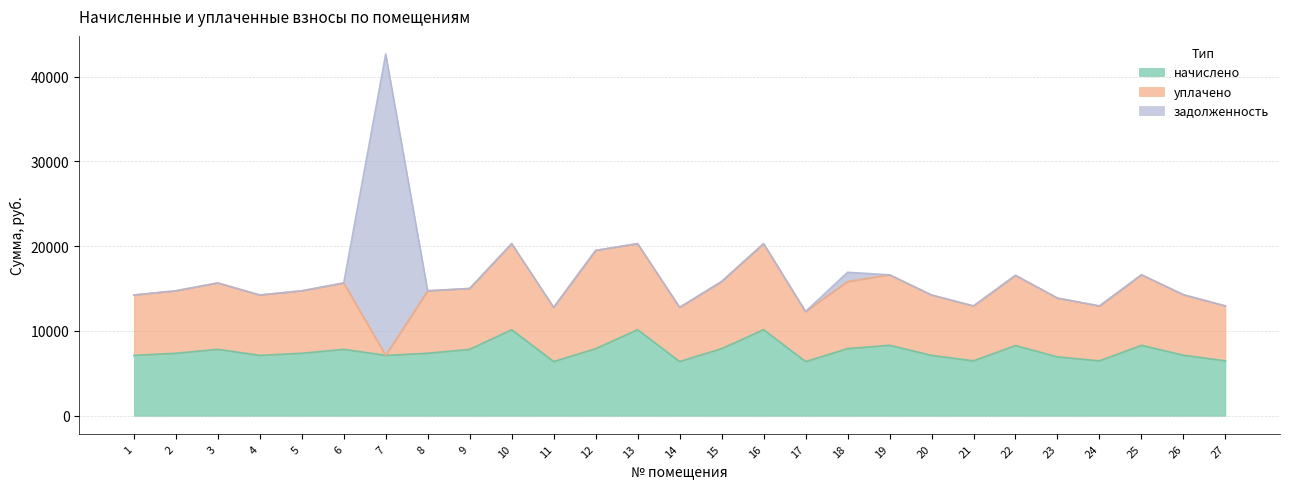

What is the sum of the начислено values at 4 and 10?

17272.2